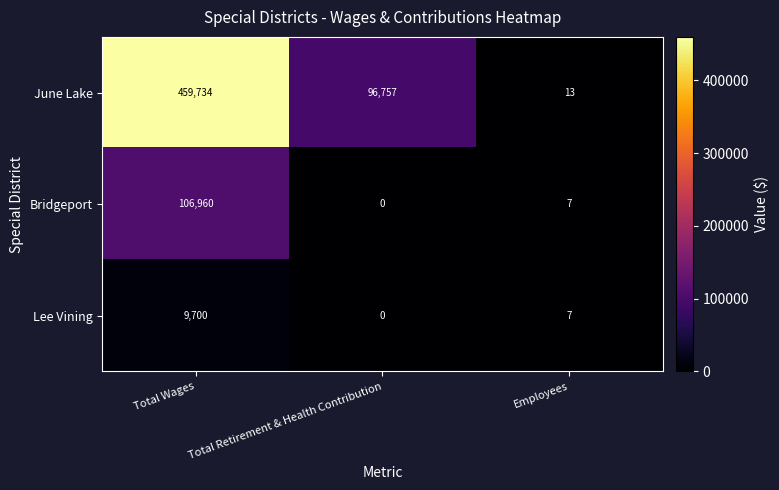

What is the sum of all Bridgeport values?

106967